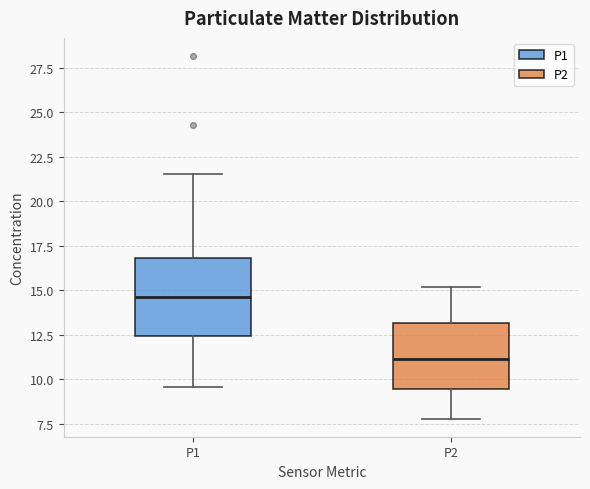

Which box's median line is the lowest?

P2